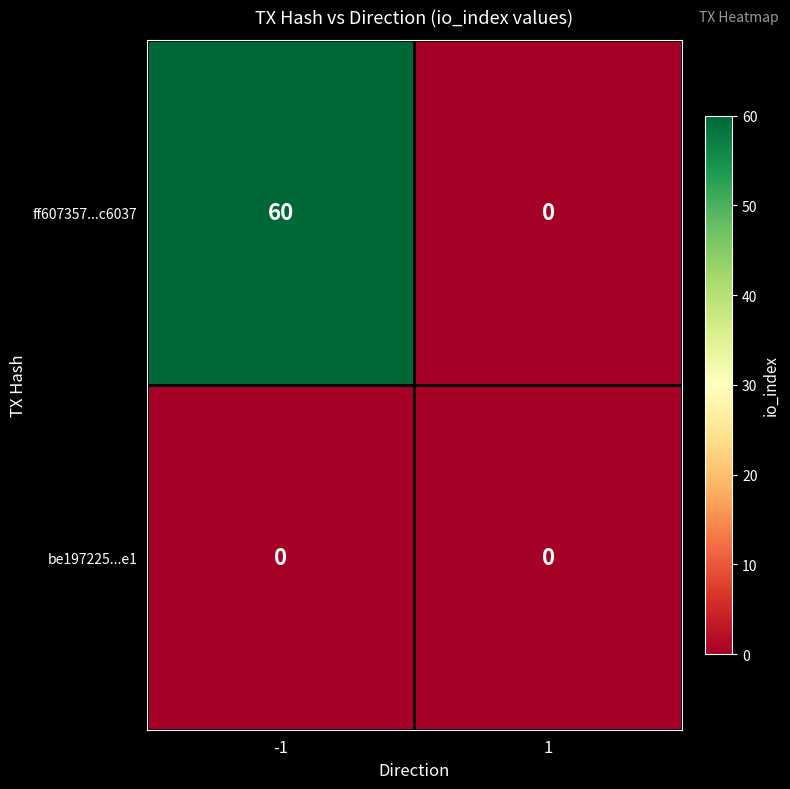

Count the number of categories in the chart.

2